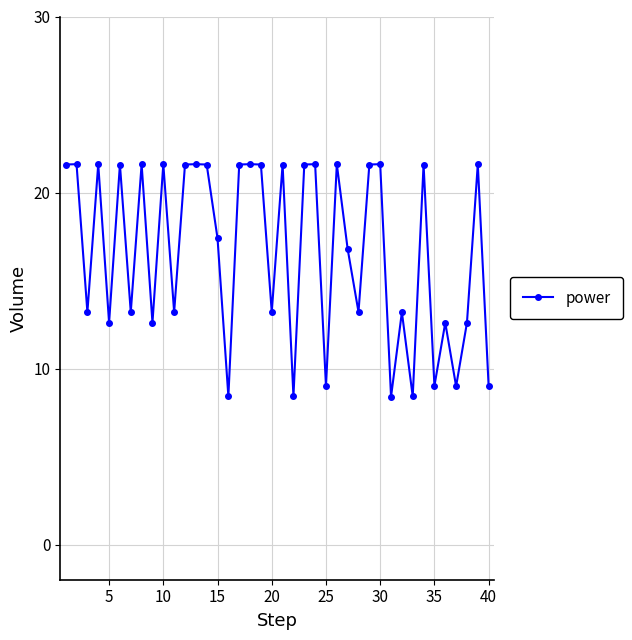

Does the chart have visible grid lines?

Yes